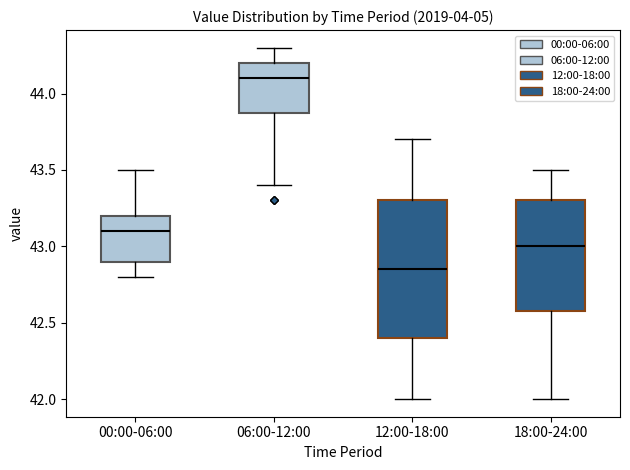

Where does the median line of the box for 12:00-18:00 sit on the y-axis? The values are not printed on the chart, so give them approximately, as read against the axis.

42.85